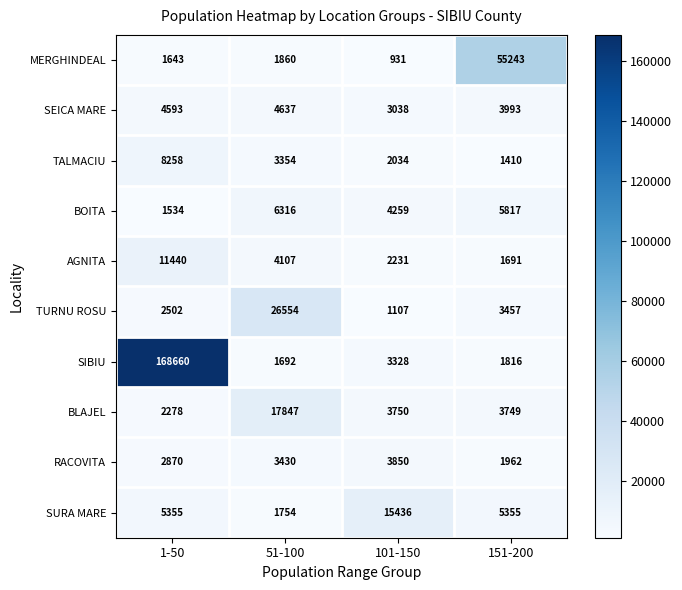

What is the average value of the SEICA MARE series?

4065